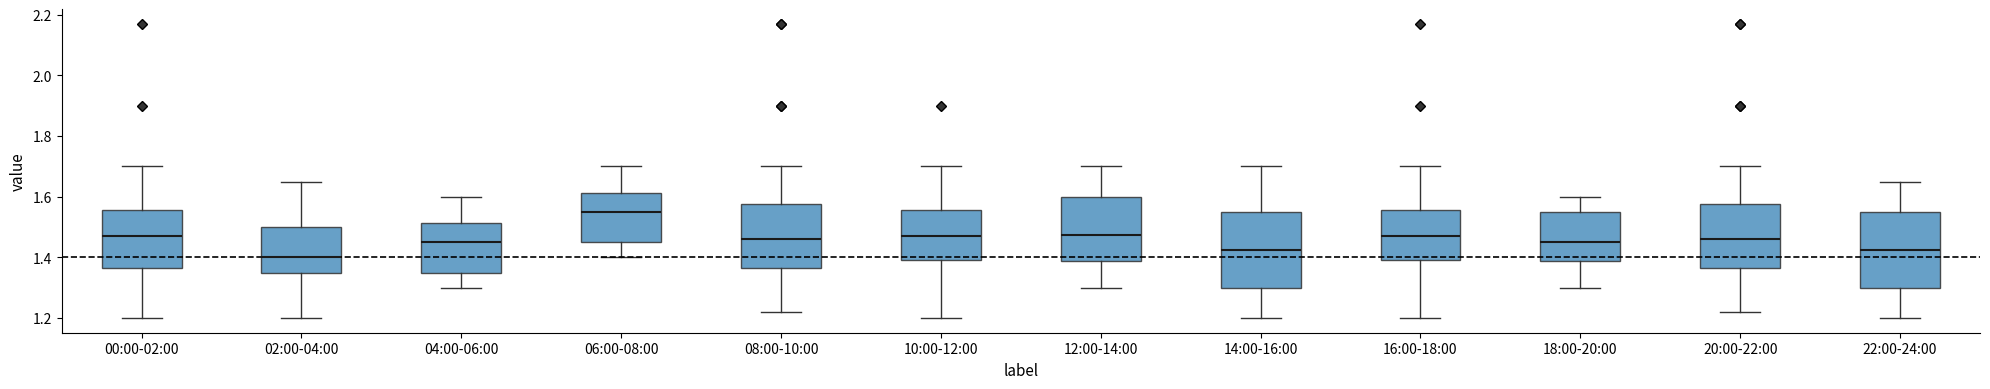

Reading left to right, read every box against the y-axis: the position of its median line, the range the box covers, and the ends of its whiskers. The values are not printed on the chart, so give them approximately, as read against the axis.

00:00-02:00: median 1.48, box 1.36 to 1.56, whiskers 1.20 to 1.70
02:00-04:00: median 1.40, box 1.36 to 1.50, whiskers 1.20 to 1.66
04:00-06:00: median 1.46, box 1.36 to 1.52, whiskers 1.30 to 1.60
06:00-08:00: median 1.56, box 1.46 to 1.62, whiskers 1.40 to 1.70
08:00-10:00: median 1.46, box 1.36 to 1.58, whiskers 1.22 to 1.70
10:00-12:00: median 1.48, box 1.40 to 1.56, whiskers 1.20 to 1.70
12:00-14:00: median 1.48, box 1.38 to 1.60, whiskers 1.30 to 1.70
14:00-16:00: median 1.42, box 1.30 to 1.56, whiskers 1.20 to 1.70
16:00-18:00: median 1.48, box 1.40 to 1.56, whiskers 1.20 to 1.70
18:00-20:00: median 1.46, box 1.38 to 1.56, whiskers 1.30 to 1.60
20:00-22:00: median 1.46, box 1.36 to 1.58, whiskers 1.22 to 1.70
22:00-24:00: median 1.42, box 1.30 to 1.56, whiskers 1.20 to 1.66